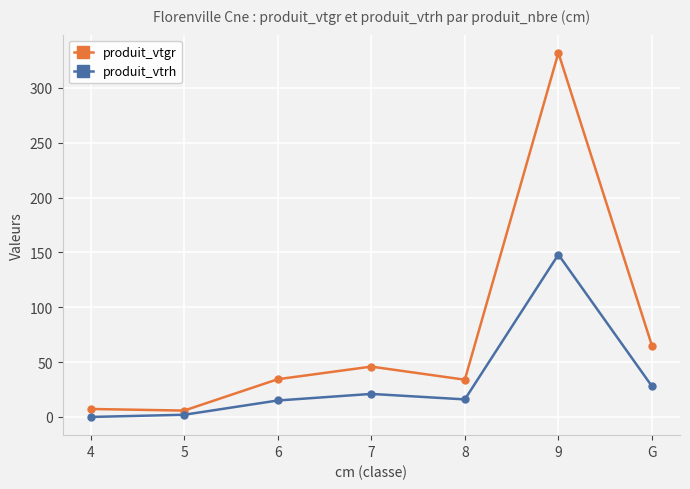

Which series has the widest spread of values?

produit_vtgr